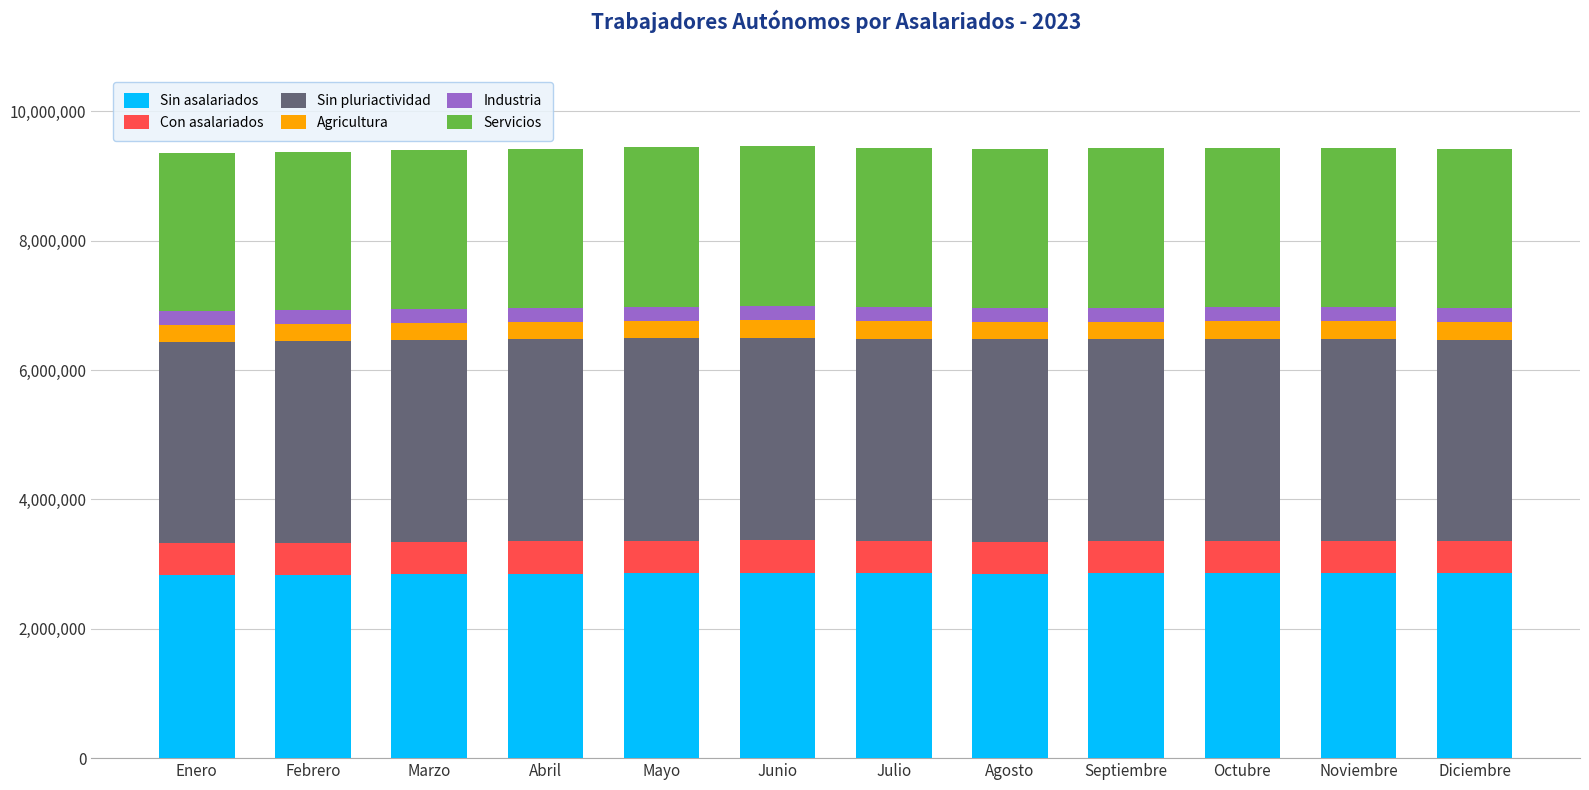

What is the minimum value for Sin asalariados?

2831532